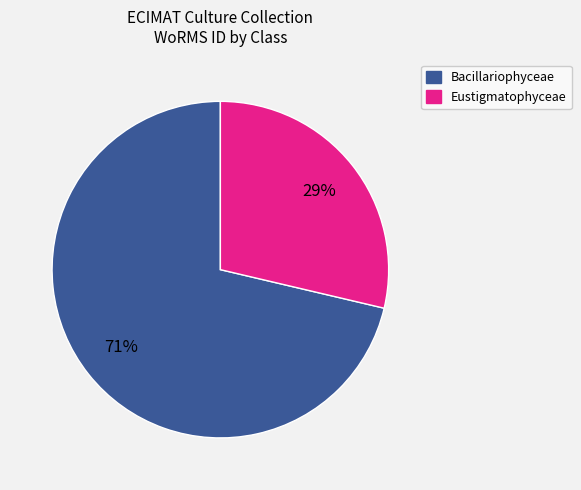

To the nearest percent, what is the average slice percentage?

50%